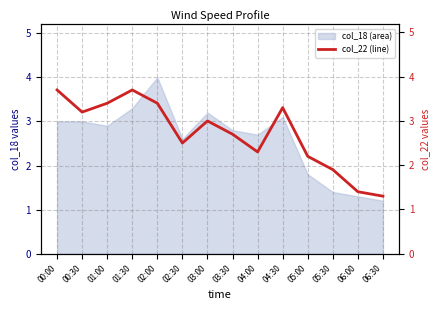

Where is col_18 (area) nearest to the value 2?

05:00